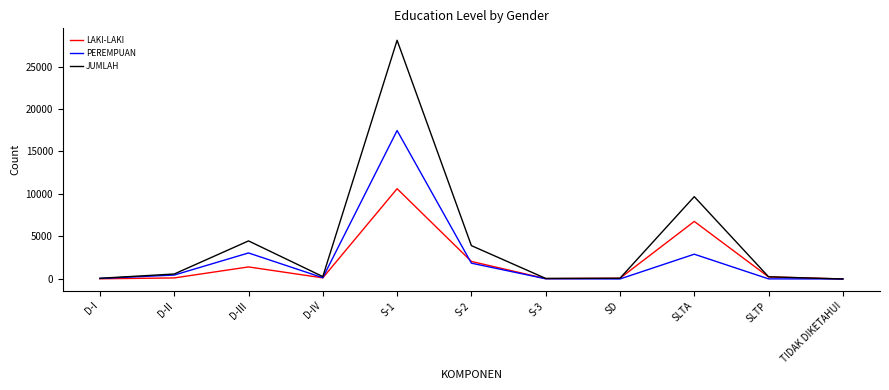

List the series in order of their peak value, lowest first.

LAKI-LAKI, PEREMPUAN, JUMLAH